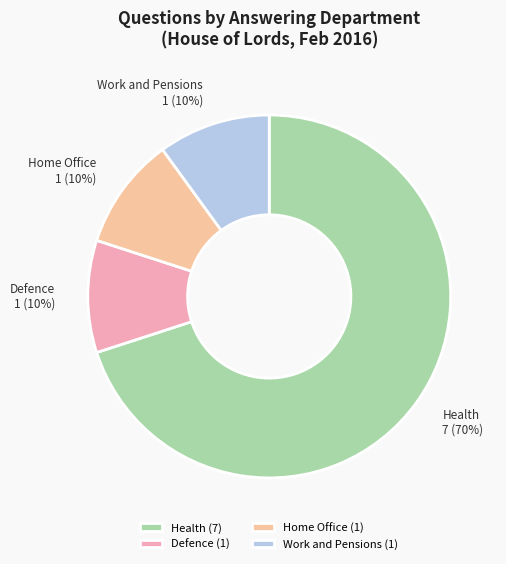

True or false: Home Office accounts for 1% of the total.

False